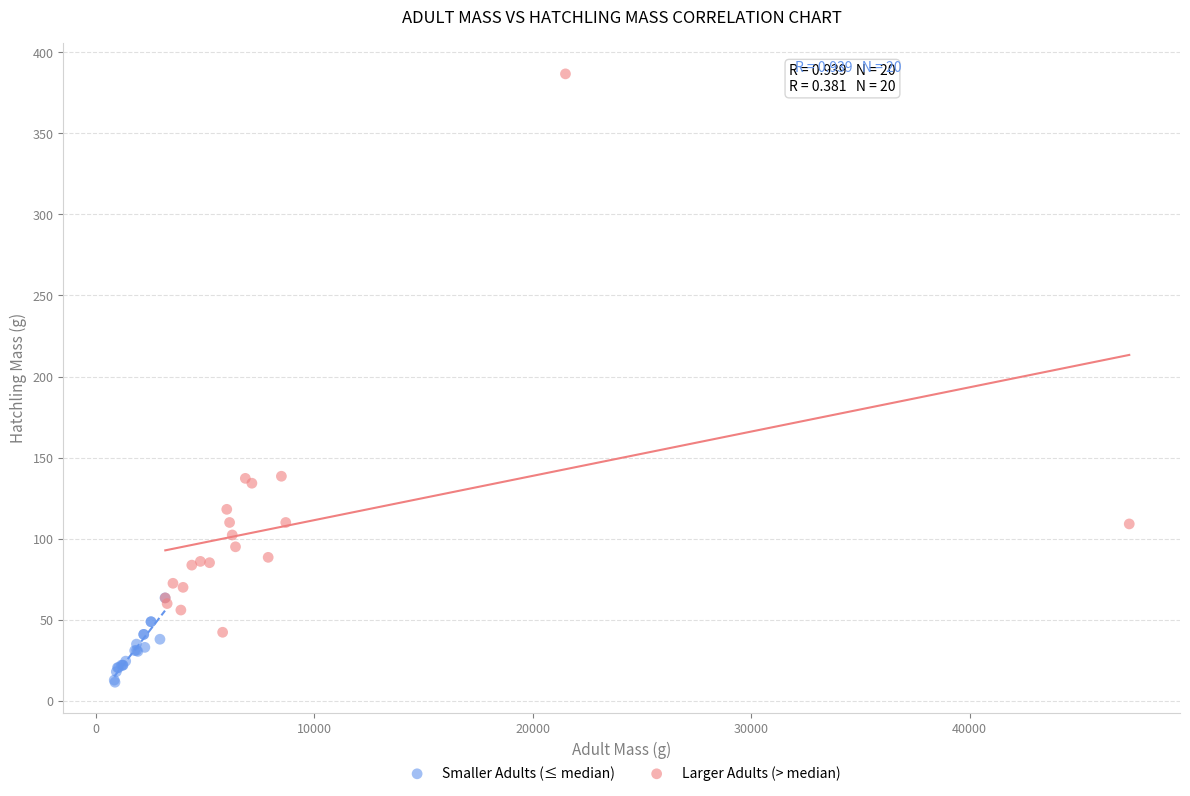

Which series reaches the maximum Y coordinate?

Larger Adults (> median)